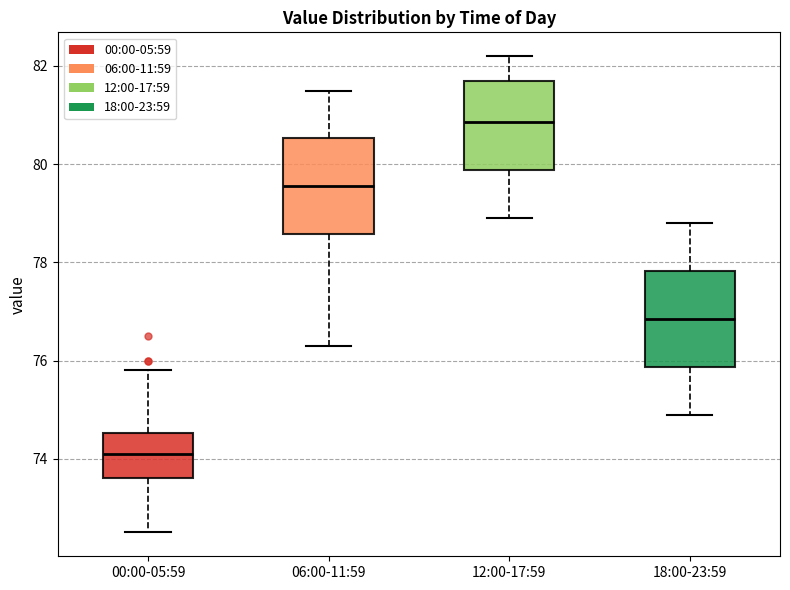

Where does the median line of the box for 18:00-23:59 sit on the y-axis? The values are not printed on the chart, so give them approximately, as read against the axis.

76.8